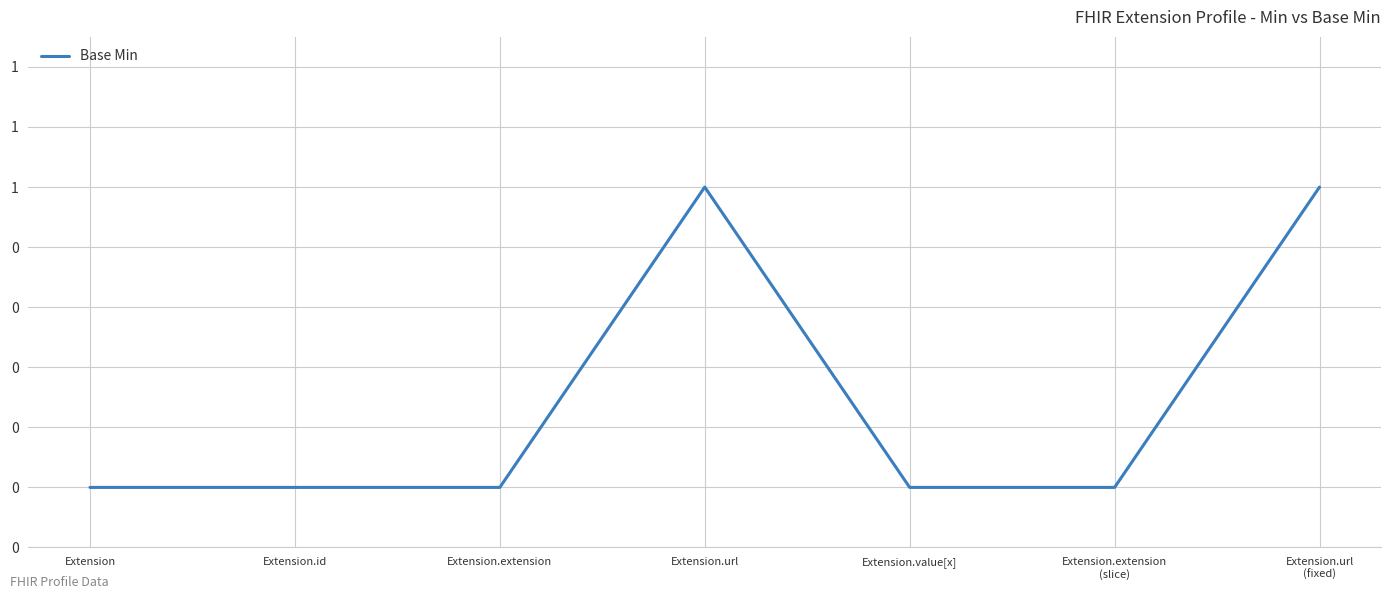

Which label corresponds to the largest value in the chart?

Extension.url